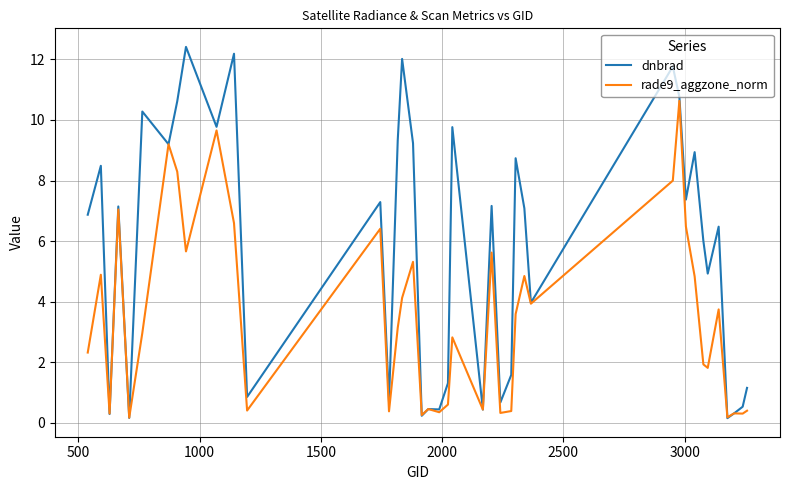

Which series has the largest range (max minus min)?

dnbrad